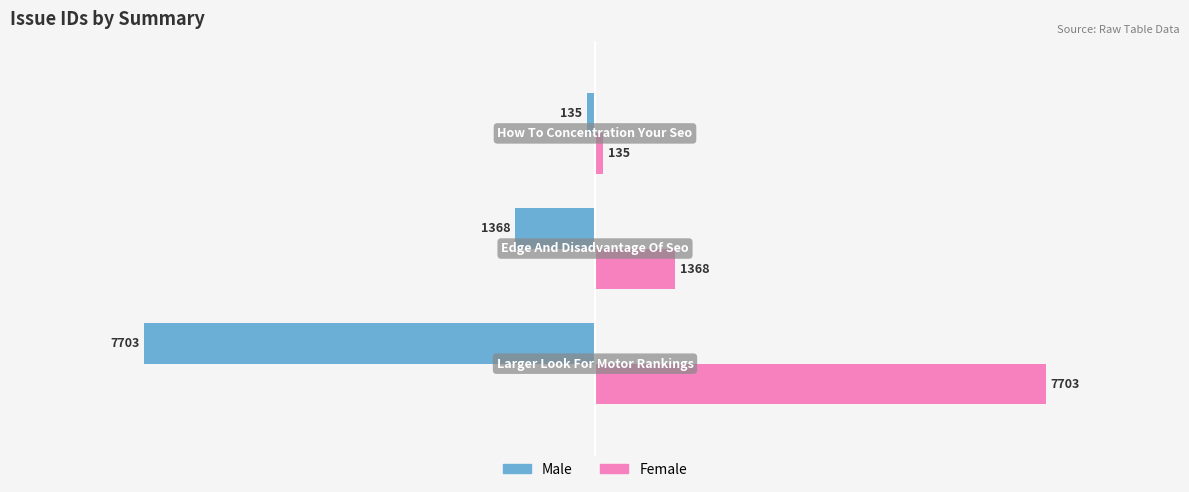

Which series has the largest total across all categories?

Female